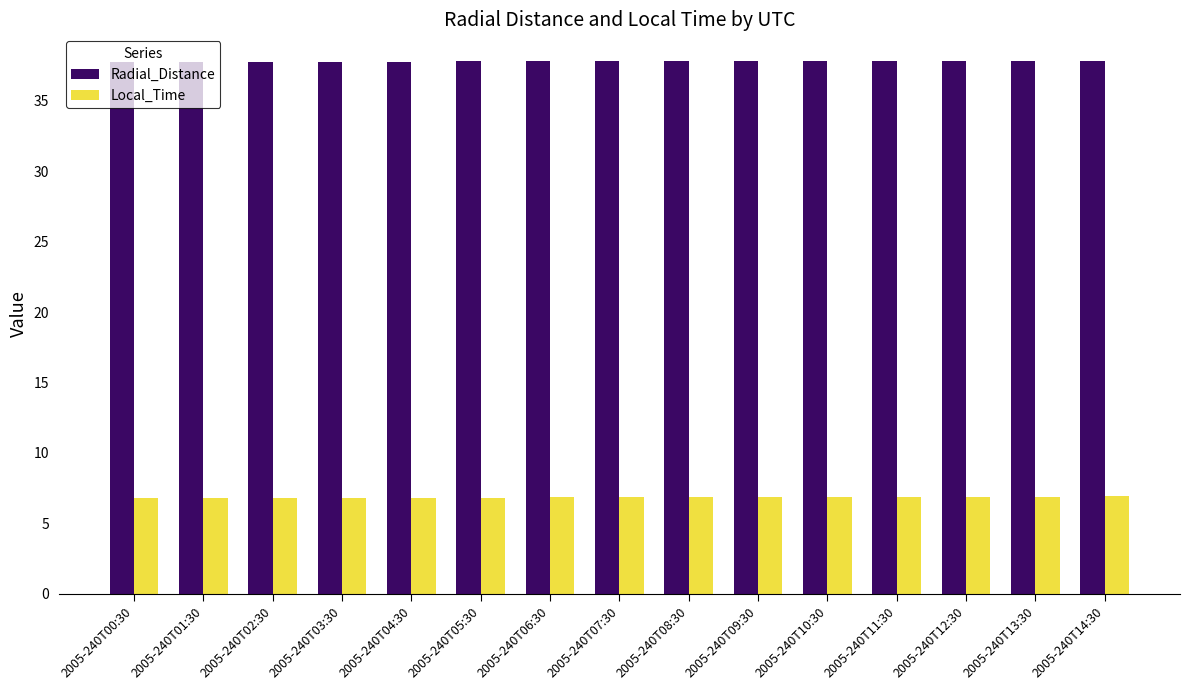

List the series in order of their overall mean, lowest first.

Local_Time, Radial_Distance